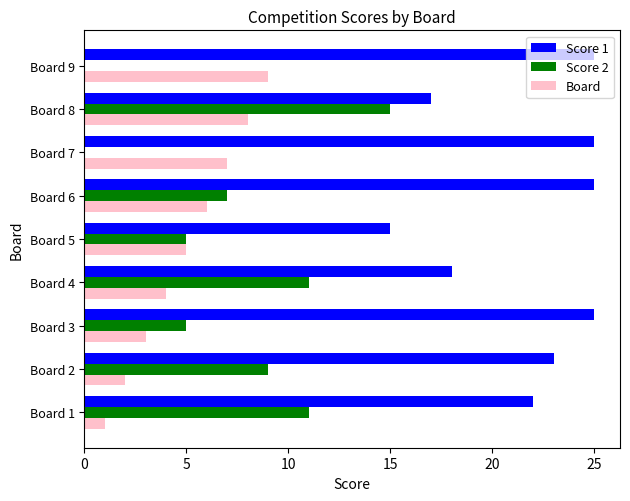

What is the greatest value displayed?

25